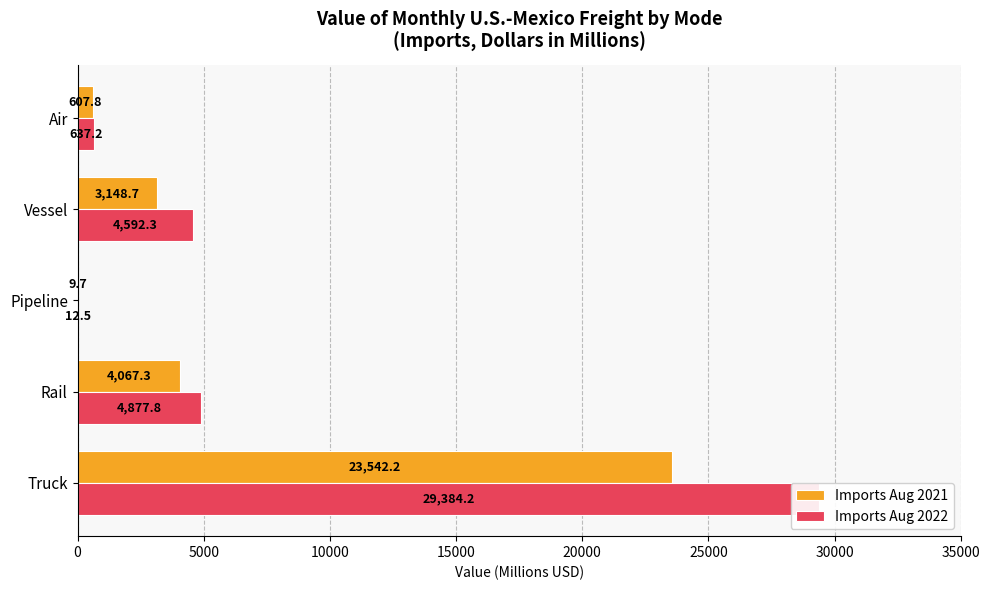

Reading left to right, list all the values displayed in this chart.

Imports Aug 2021: 23542.2	4067.3	9.7	3148.7	607.8
Imports Aug 2022: 29384.2	4877.8	12.5	4592.3	637.2